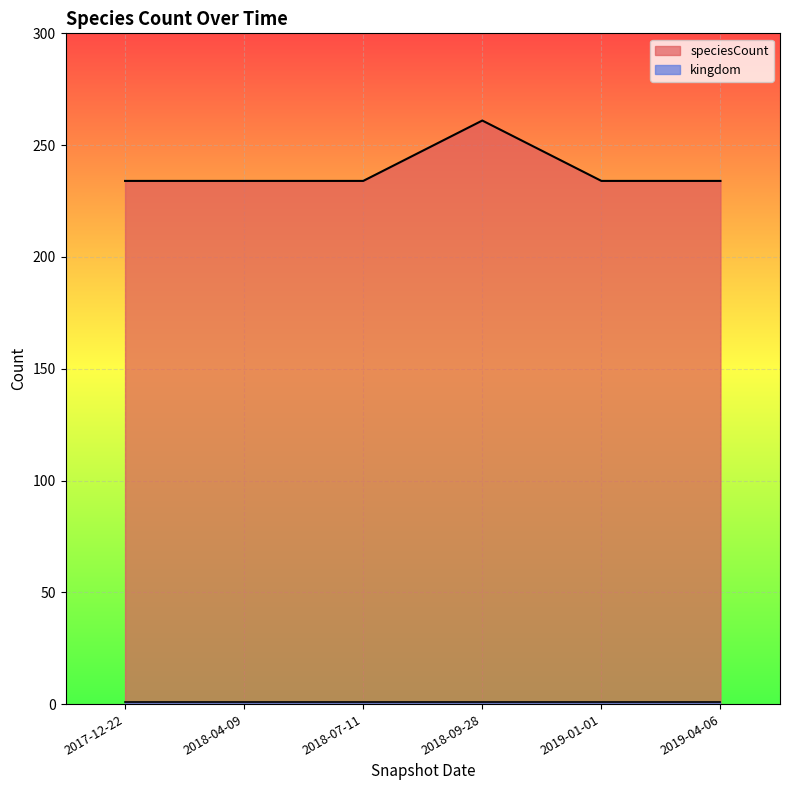

Count the number of categories in the chart.

6